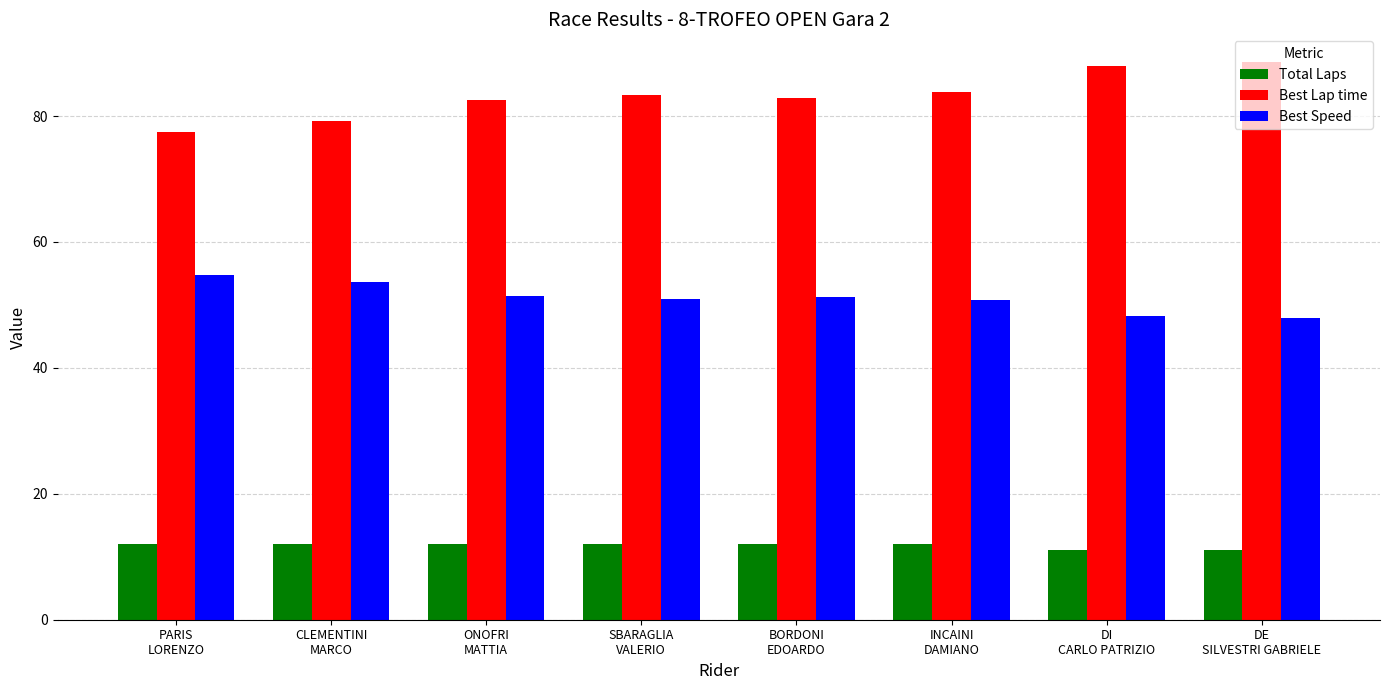

The value of Best Lap time at SBARAGLIA
VALERIO is 110.3. True or false?

False